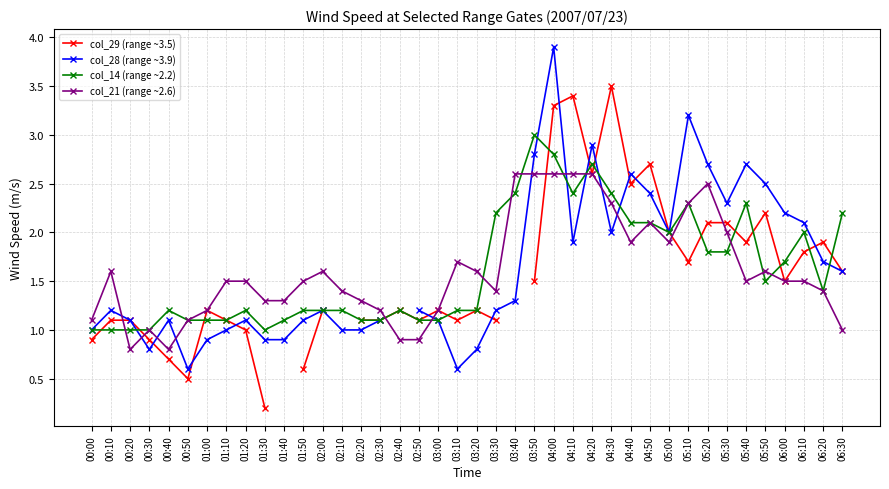

Which series has the largest range (max minus min)?

col_29 (range ~3.5)